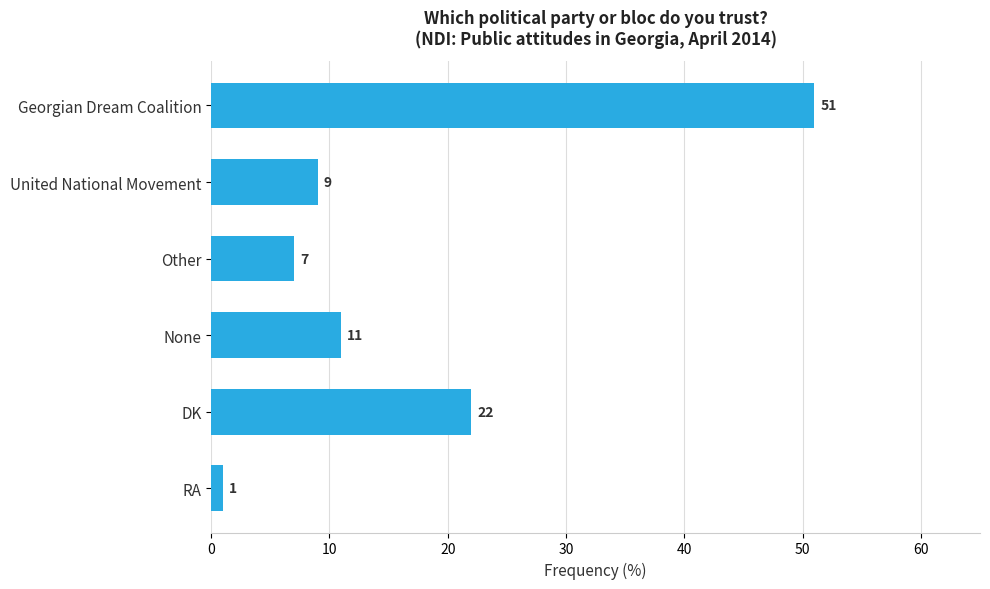

What is the value of the 3rd bar from the top?

7